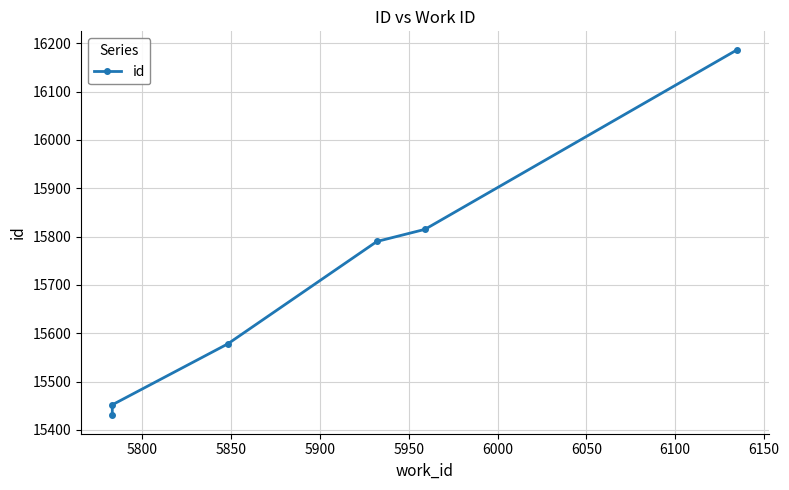

What is the value of the 3rd point from the left?

15578